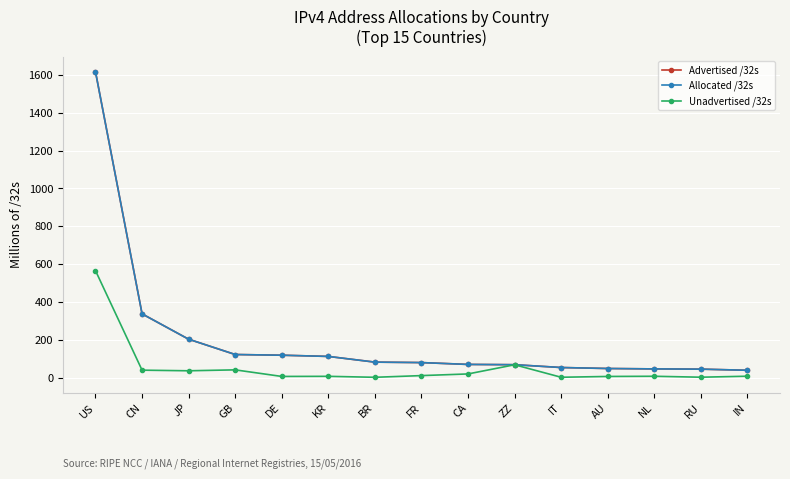

How many lines are shown in the chart?

3